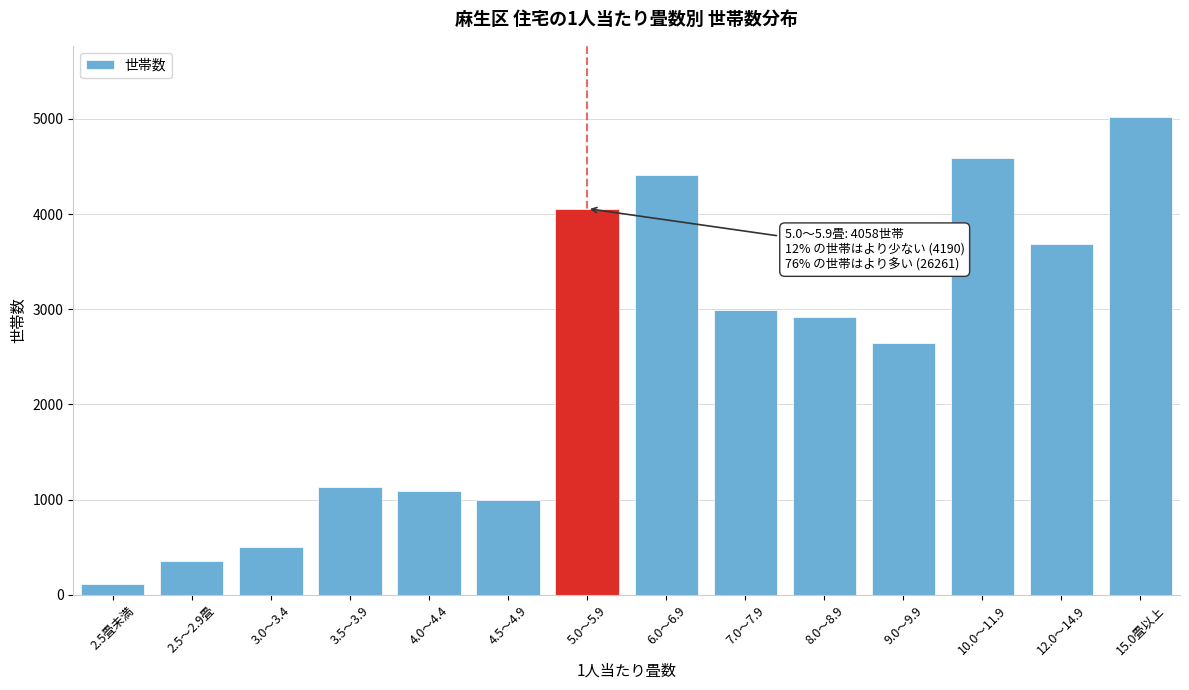

Reading right to left, transcribe all the data shown in this chart.

5016	3686	4586	2650	2923	2991	4409	4058	999	1094	1131	497	354	115